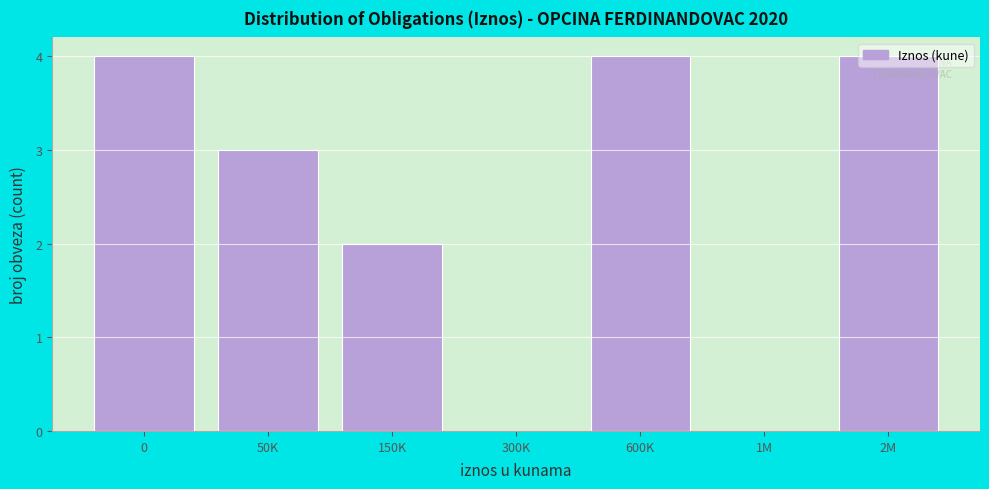

What is the maximum value shown in the chart?

4